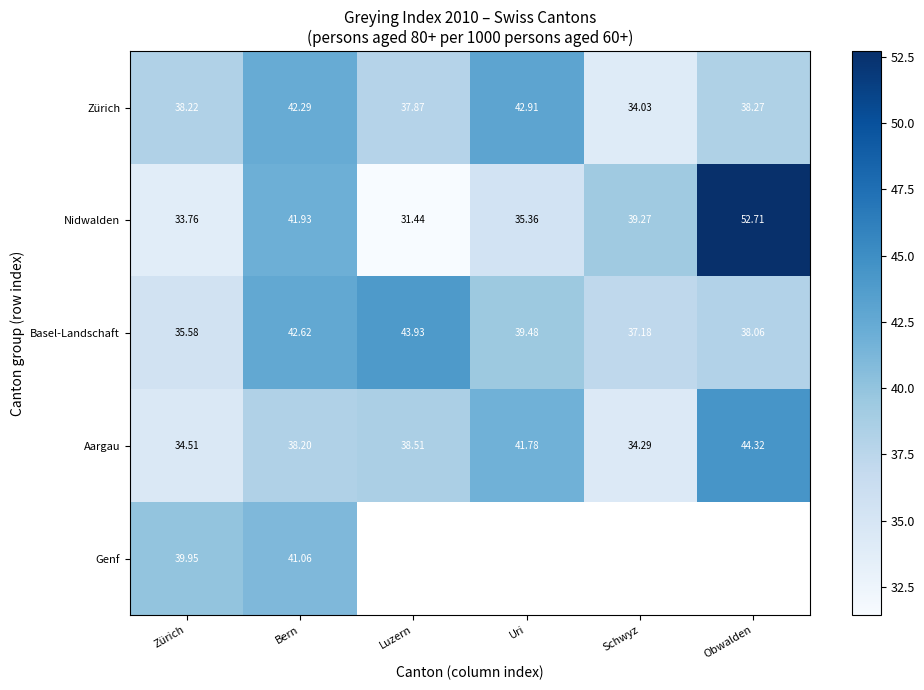

At which label does Nidwalden reach its peak?

Obwalden